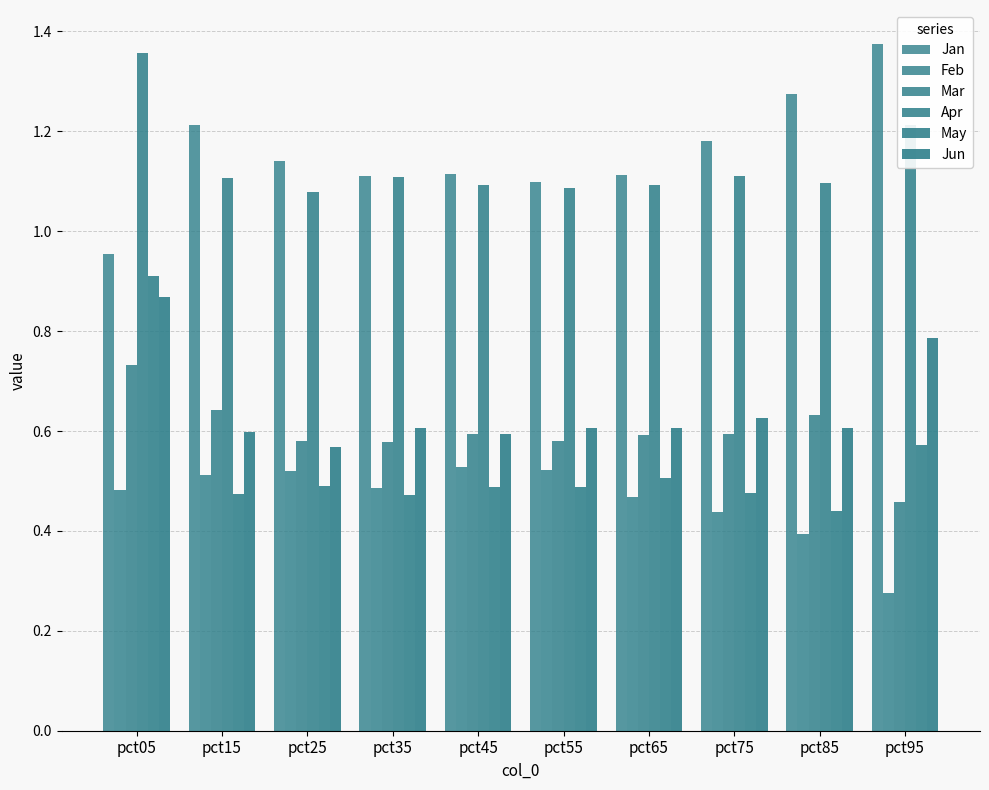

What is the value of the Feb bar at the 2nd from the left?

0.5